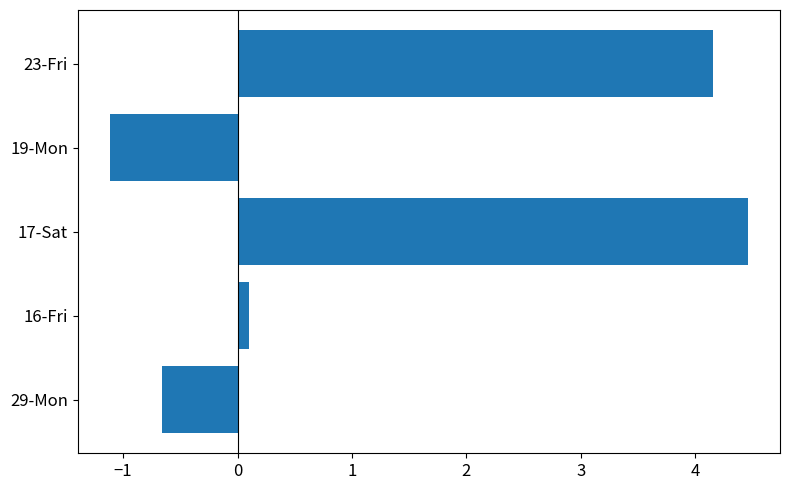

What is the difference between the maximum and second lowest values?

5.1